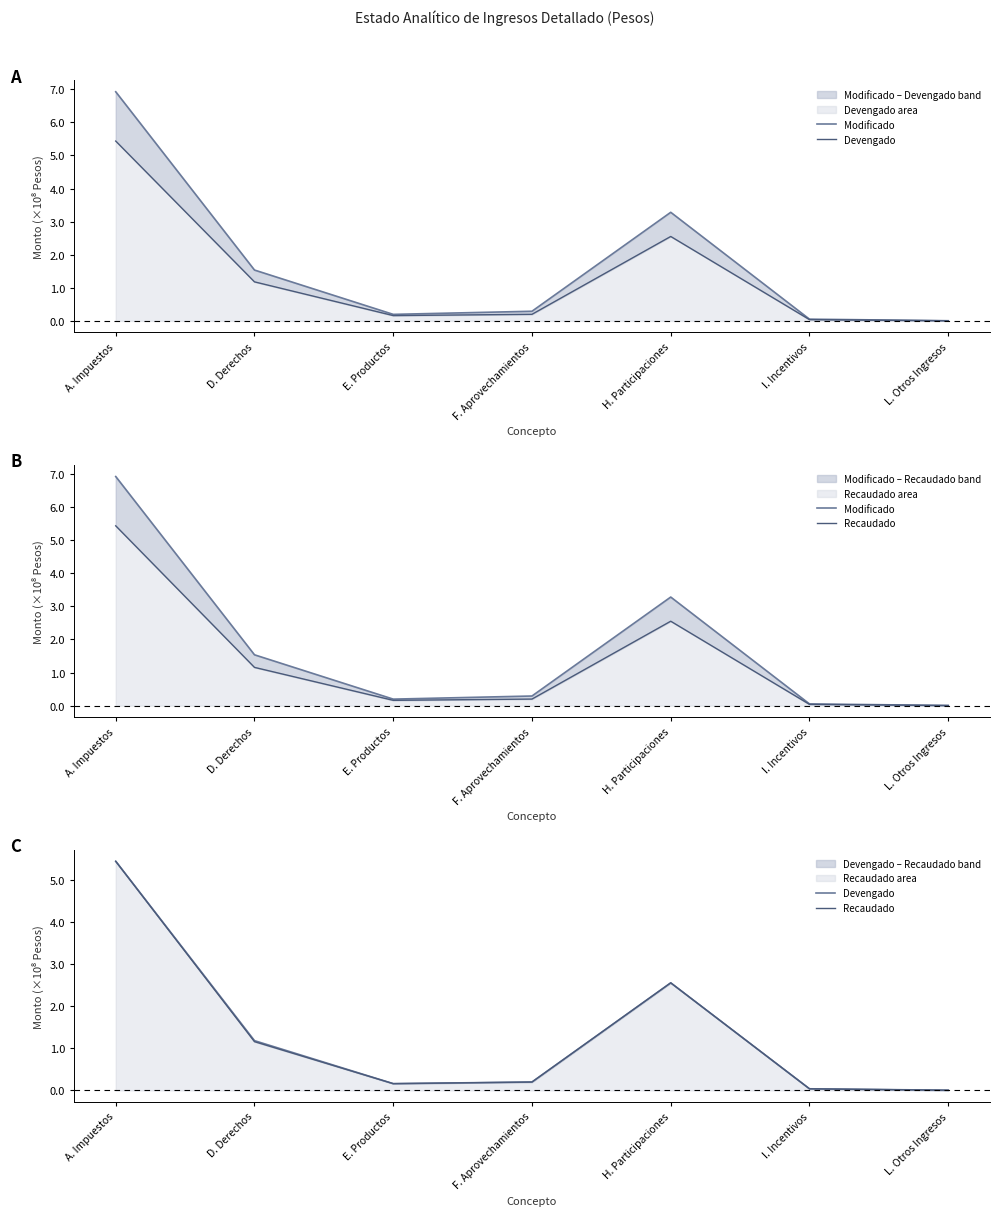

Reading left to right, what are all the values shown in this chart?

Modificado: 6.9	1.5	0.2	0.3	3.3	0.1	0.0
Devengado: 5.4	1.2	0.2	0.2	2.6	0.0	0.0
Recaudado: 5.4	1.2	0.2	0.2	2.6	0.0	0.0